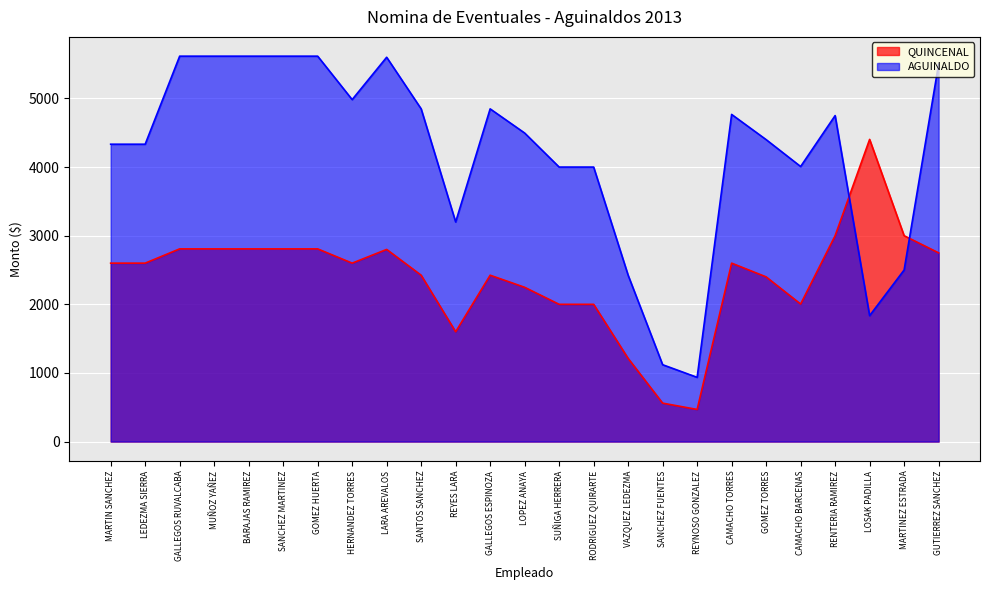

How many lines are shown in the chart?

2